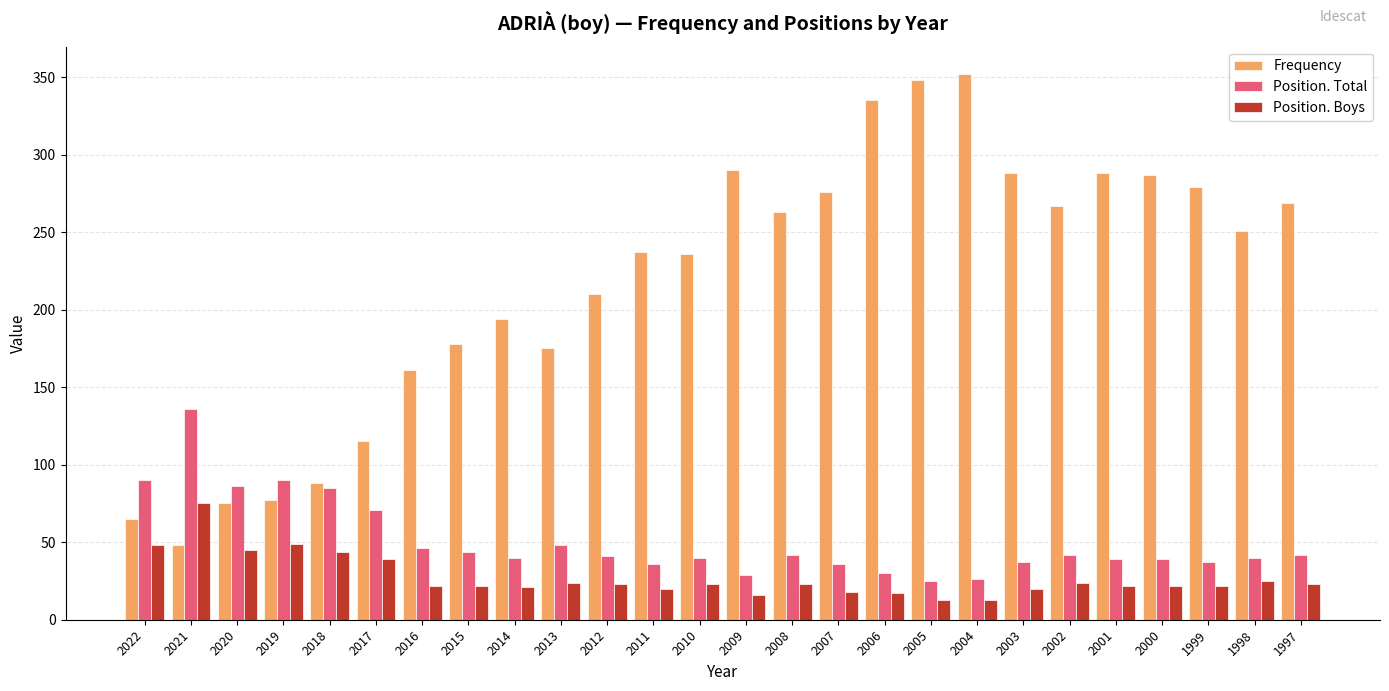

Is it true that Frequency equals 62 at 2021?

False